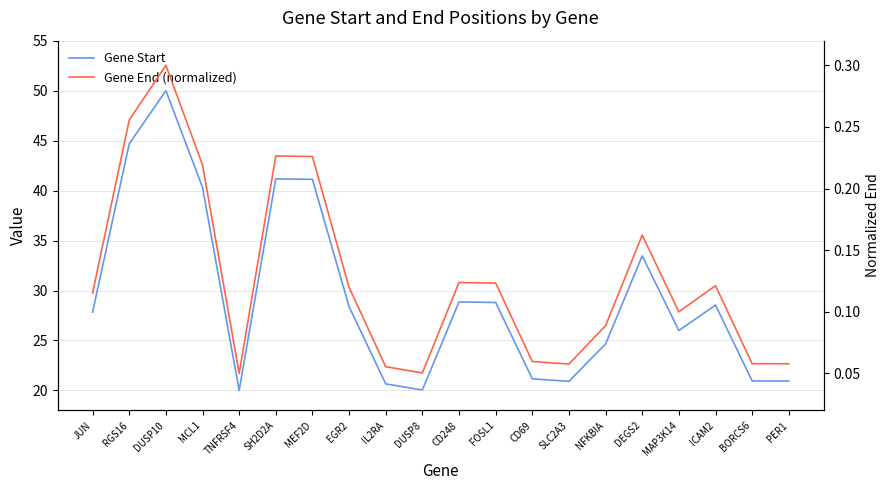

Which category has the lowest value across all series?

TNFRSF4